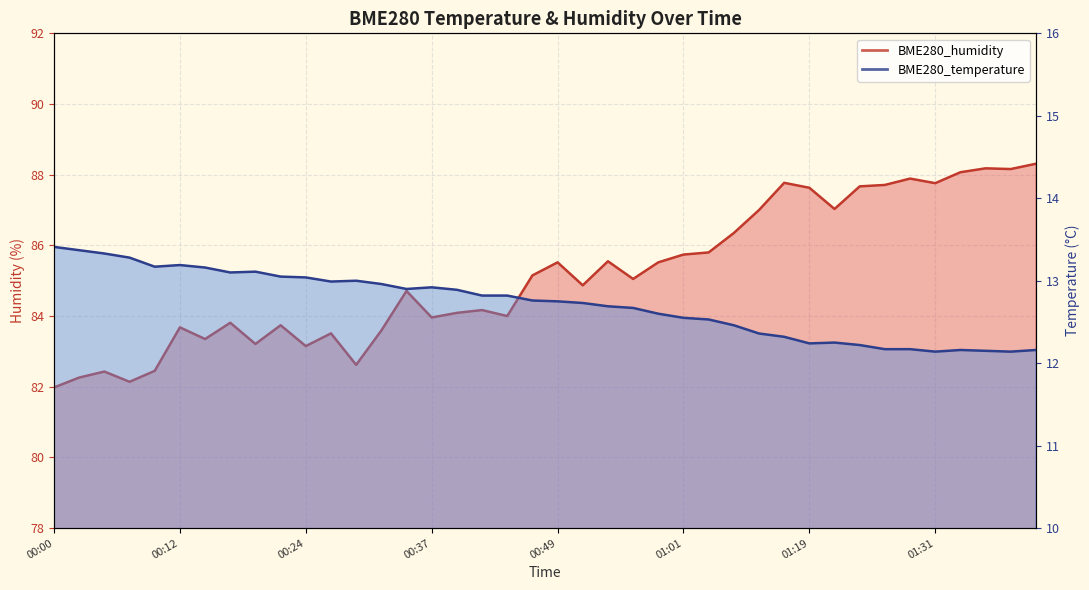

What is the label of the 6th point from the right?

01:29